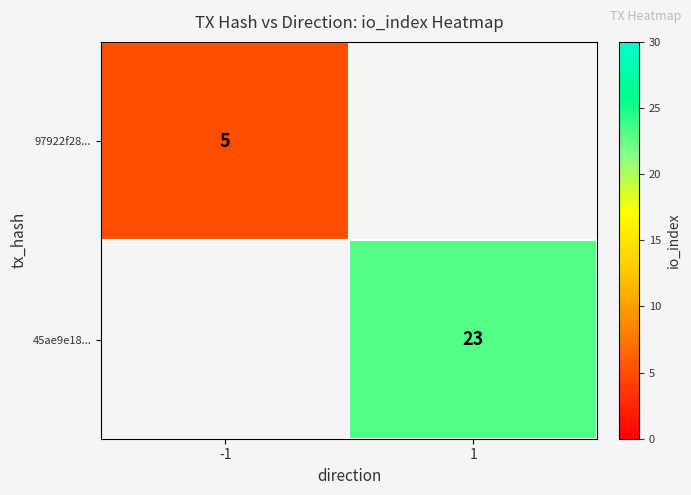

The value of 45ae9e18... at 1 is 23. True or false?

True